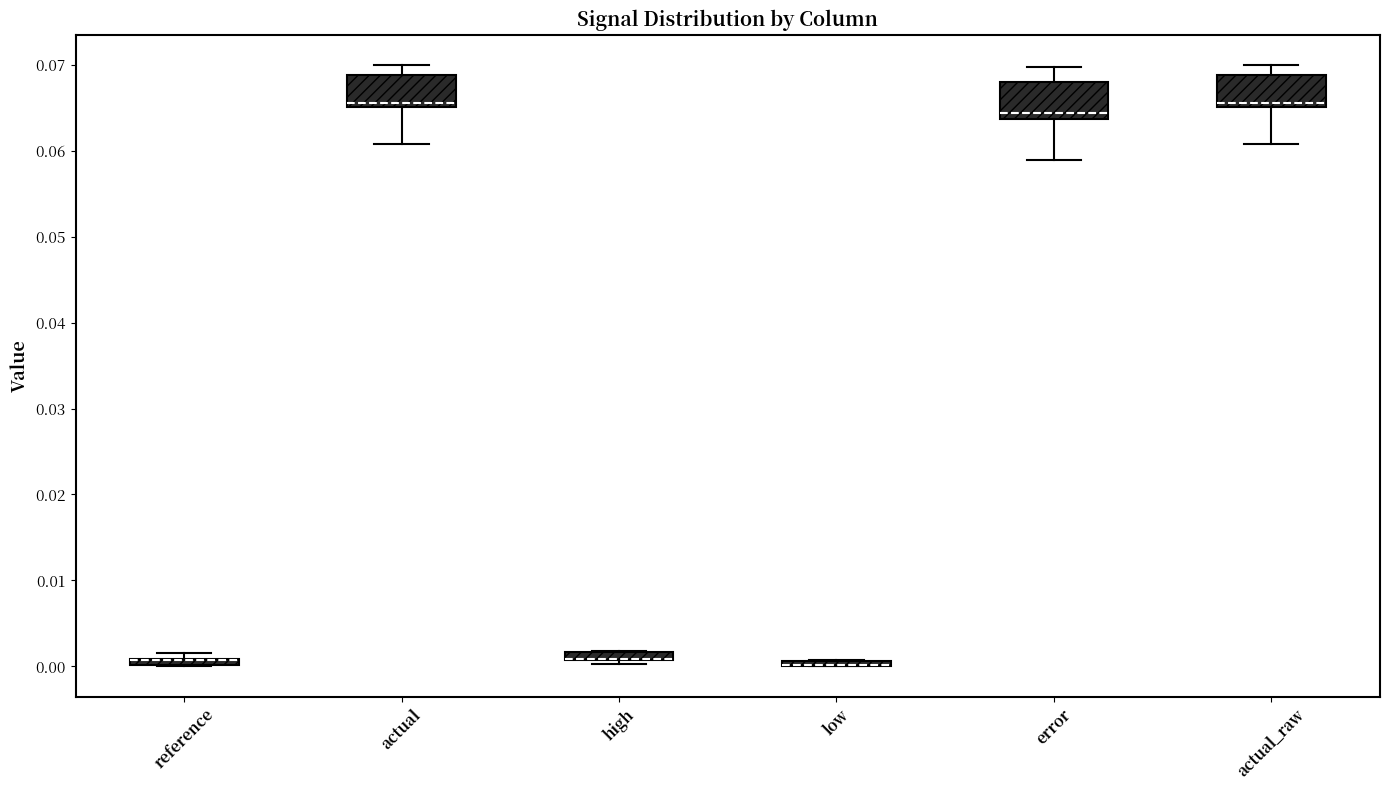

Where does the upper whisker of the box for actual end on the y-axis? The values are not printed on the chart, so give them approximately, as read against the axis.

0.070